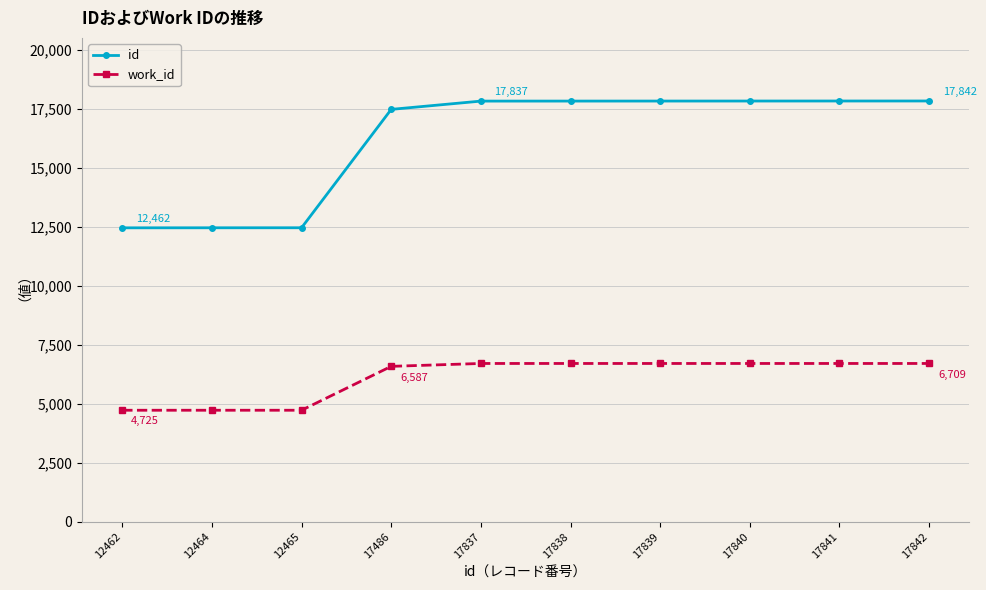

True or false: id and work_id intersect in this chart.

False